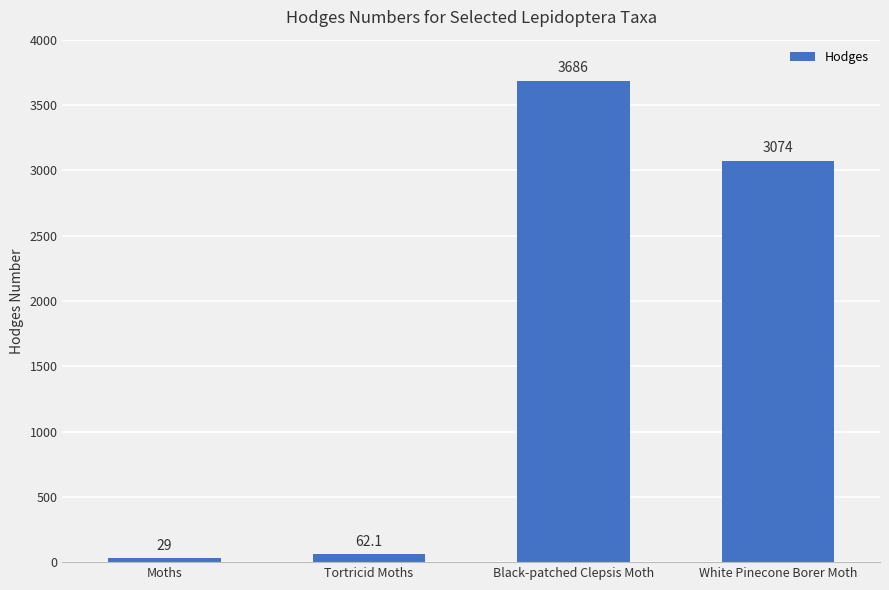

Which category has the lowest value across all series?

Moths